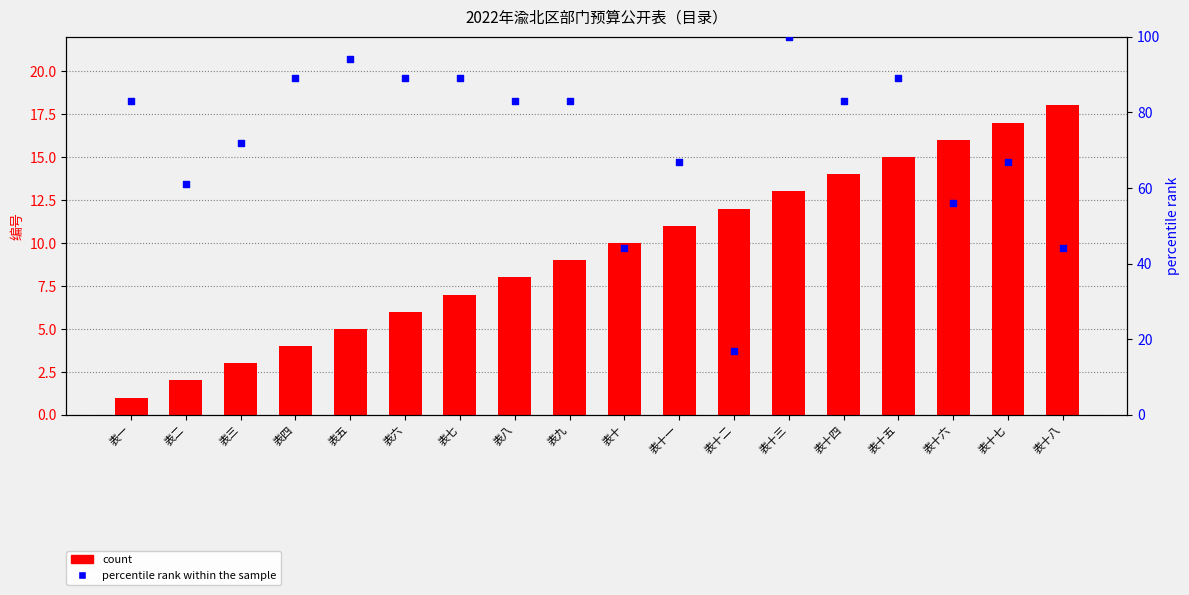

Which series has the widest spread of Y values?

percentile rank within the sample